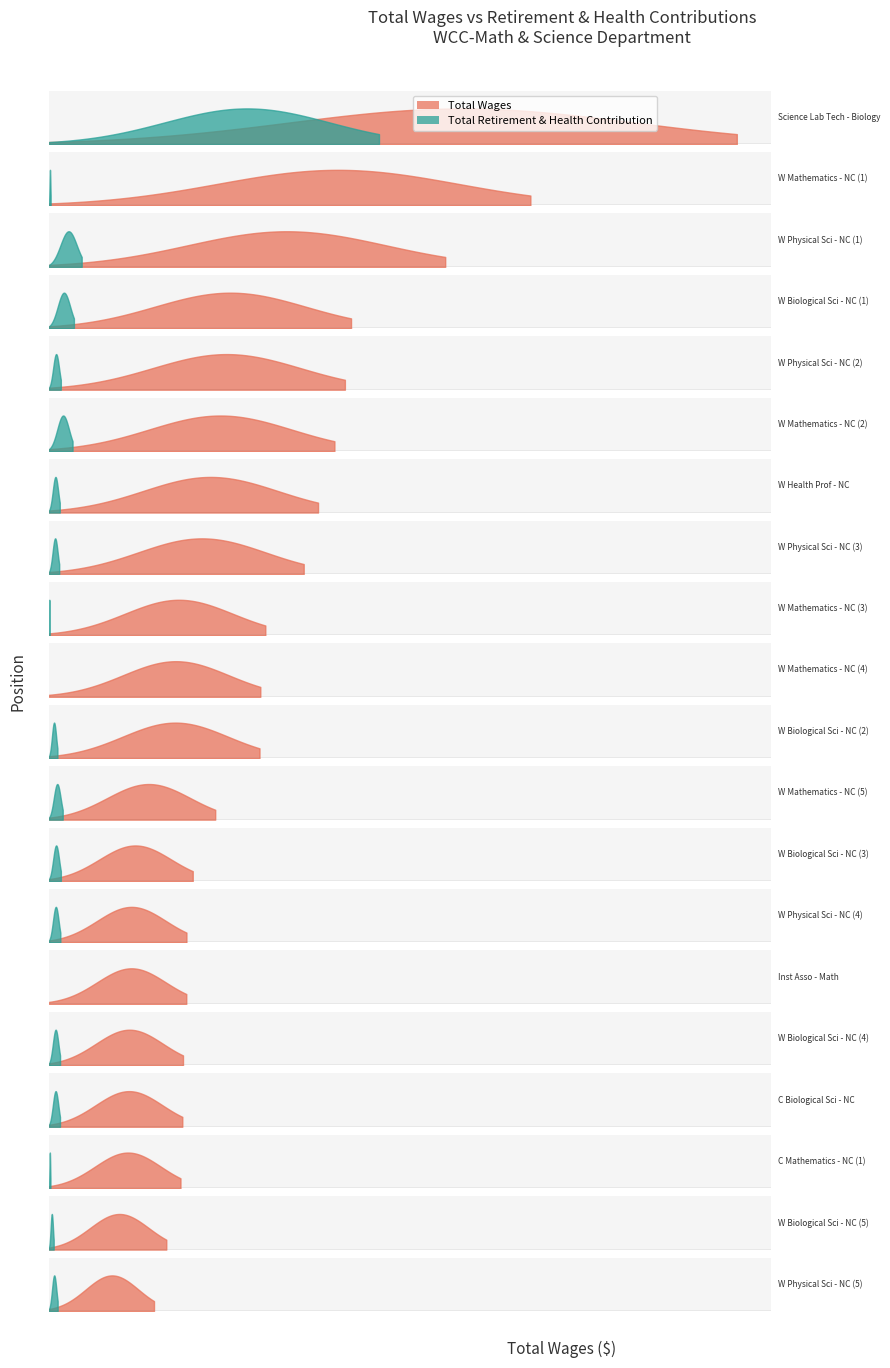

Rank the series by their average value, from lowest to highest.

Total Retirement & Health Contribution, Total Wages